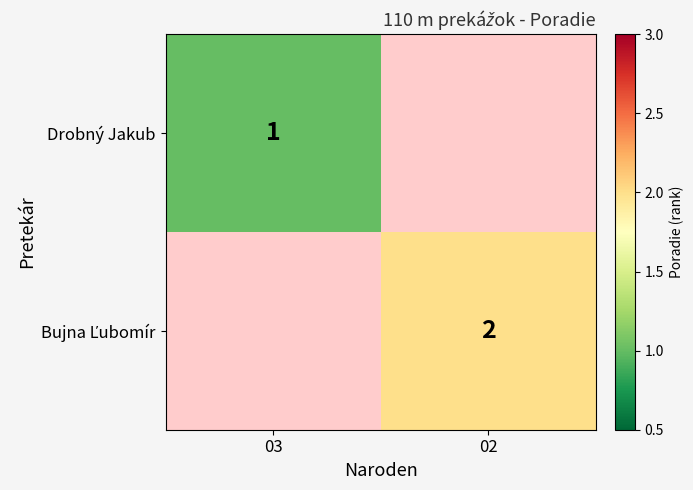

At how many categories does at least one series exceed 1?

1